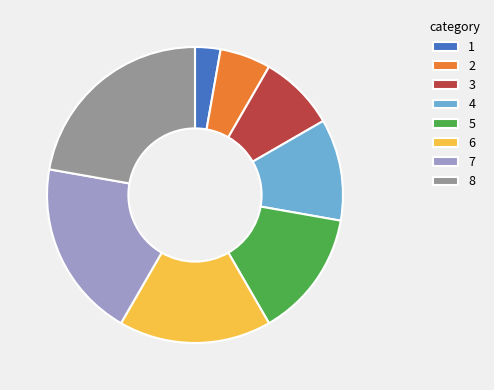

Which category has the biggest portion of the pie?

8